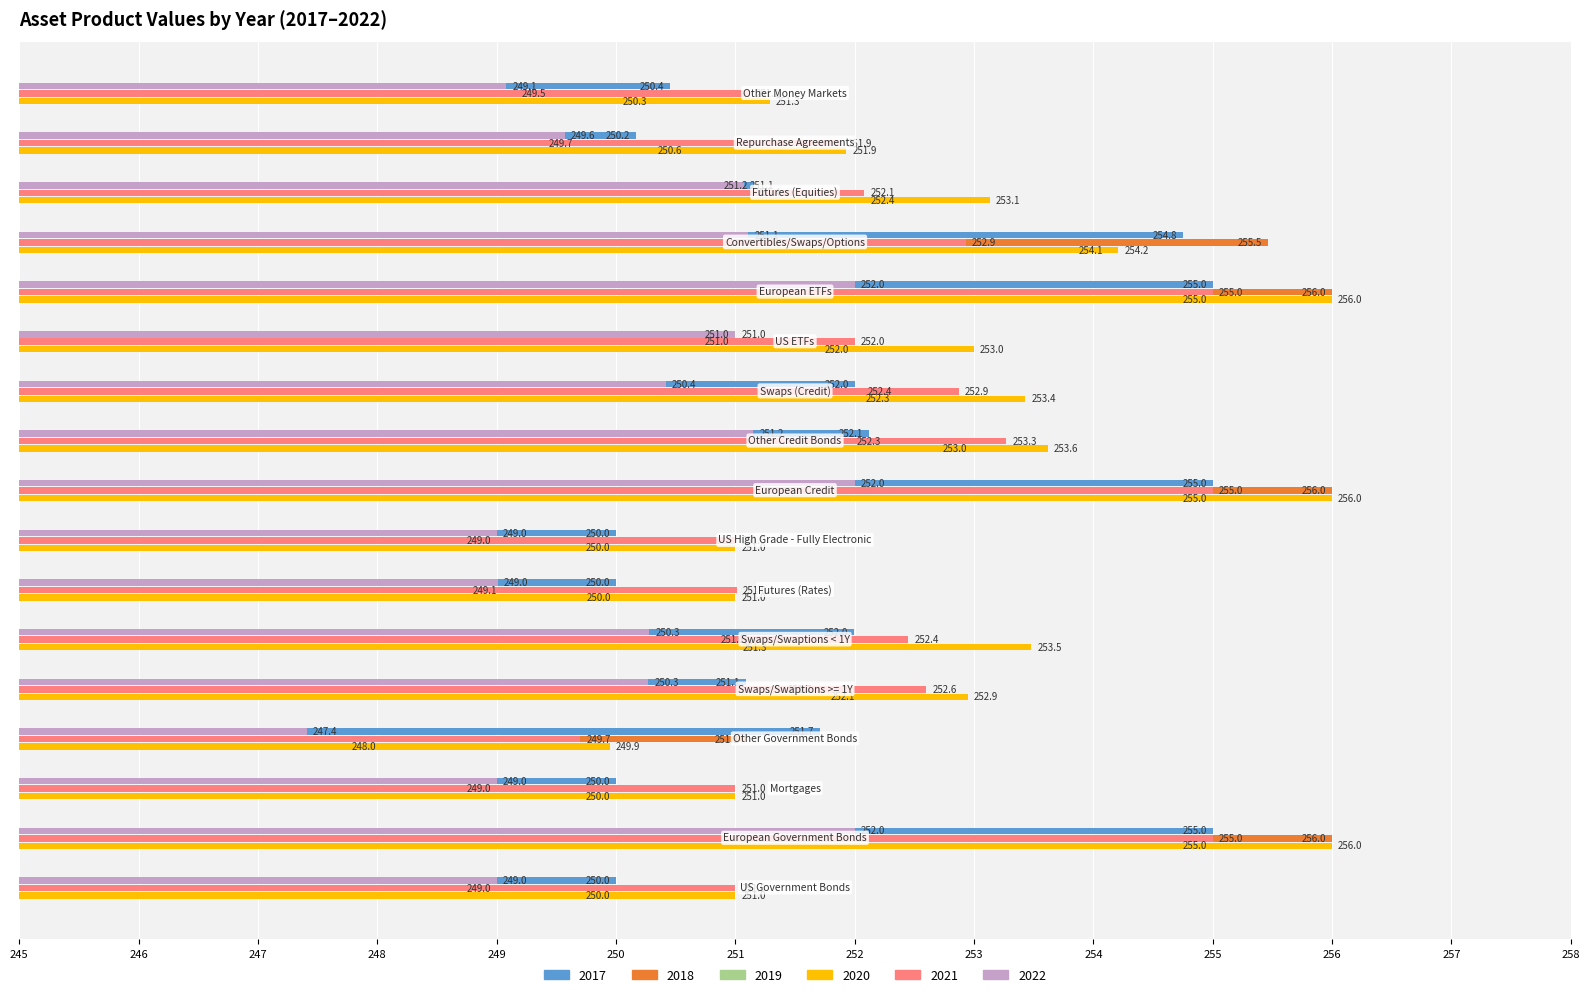

What is the average value of the 2020 series?

252.9